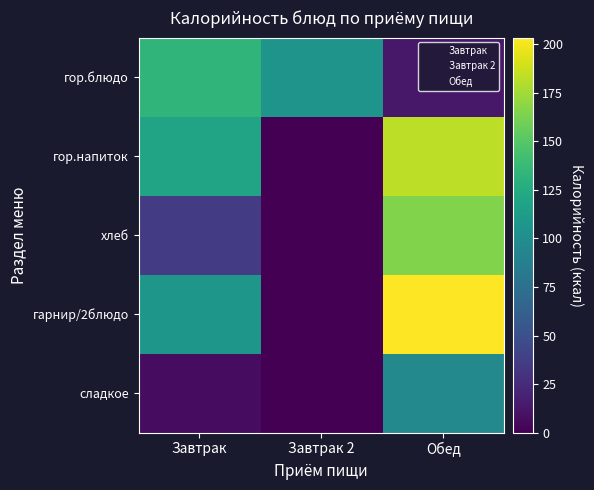

At which category is the sum across all series the highest?

Обед